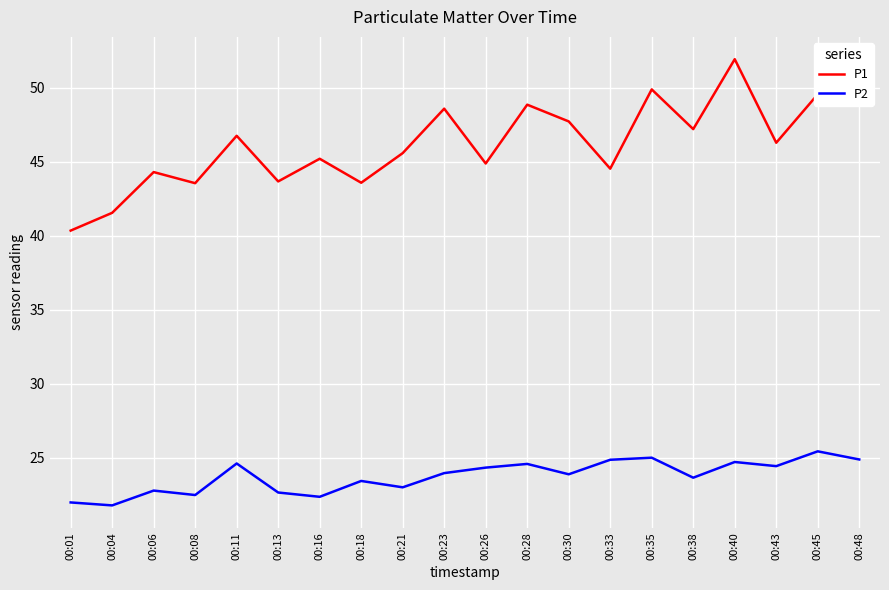

Is it true that P2 equals 13.0 at 00:04?

False